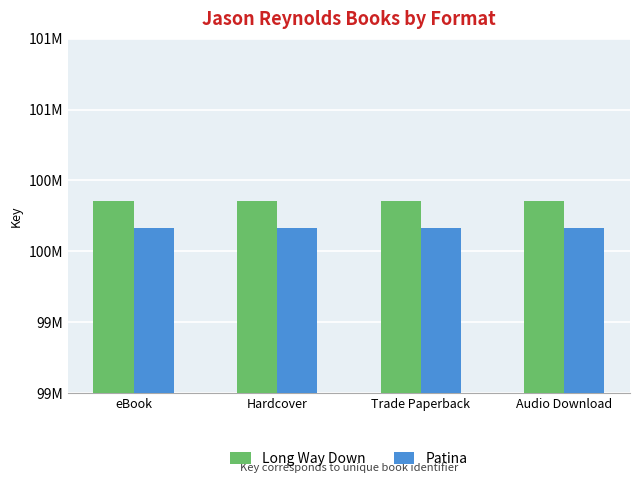

What are all the series names shown in the legend?

Long Way Down, Patina